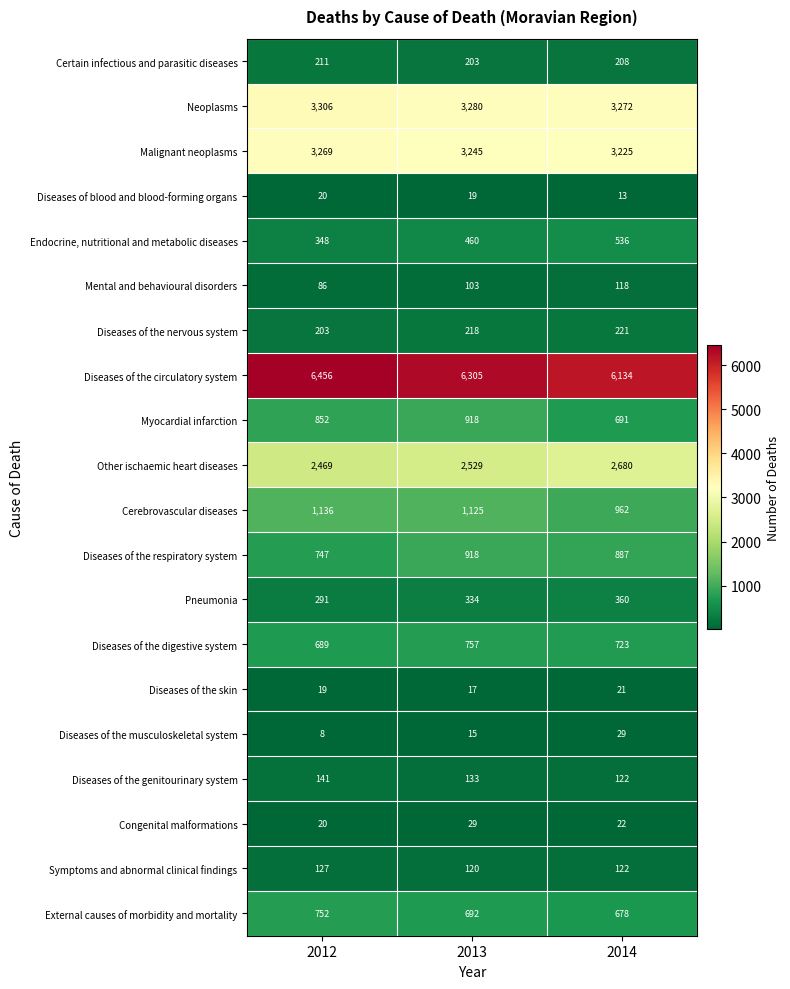

Read the Diseases of the circulatory system value at 2012.

6456